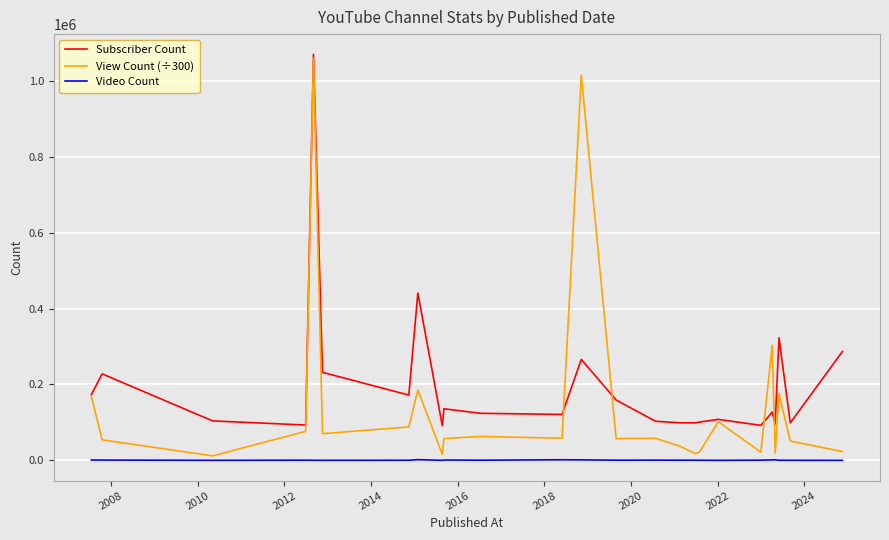

Which series has the widest spread of values?

View Count (÷300)